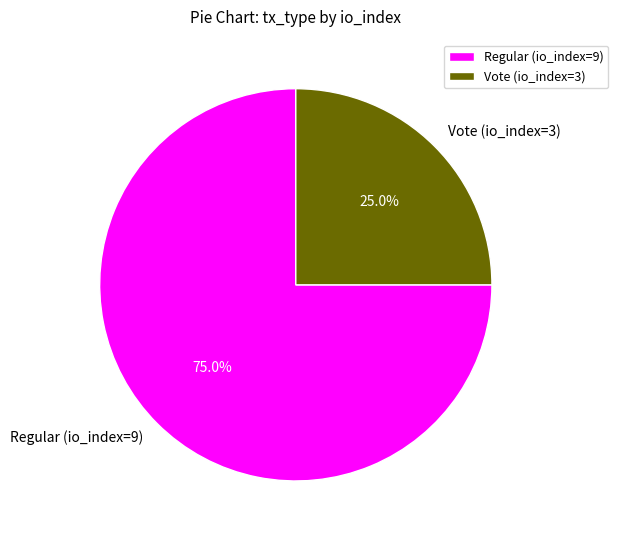

Rank the categories by value from lowest to highest.

Vote (io_index=3), Regular (io_index=9)